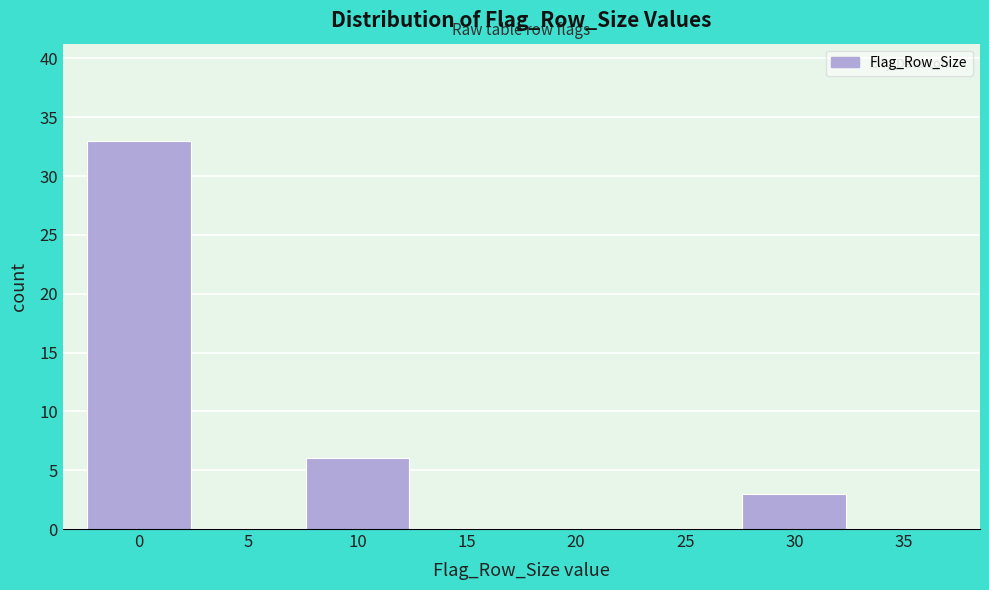

Reading right to left, transcribe all the data shown in this chart.

35=0	30=3	25=0	20=0	15=0	10=6	5=0	0=33